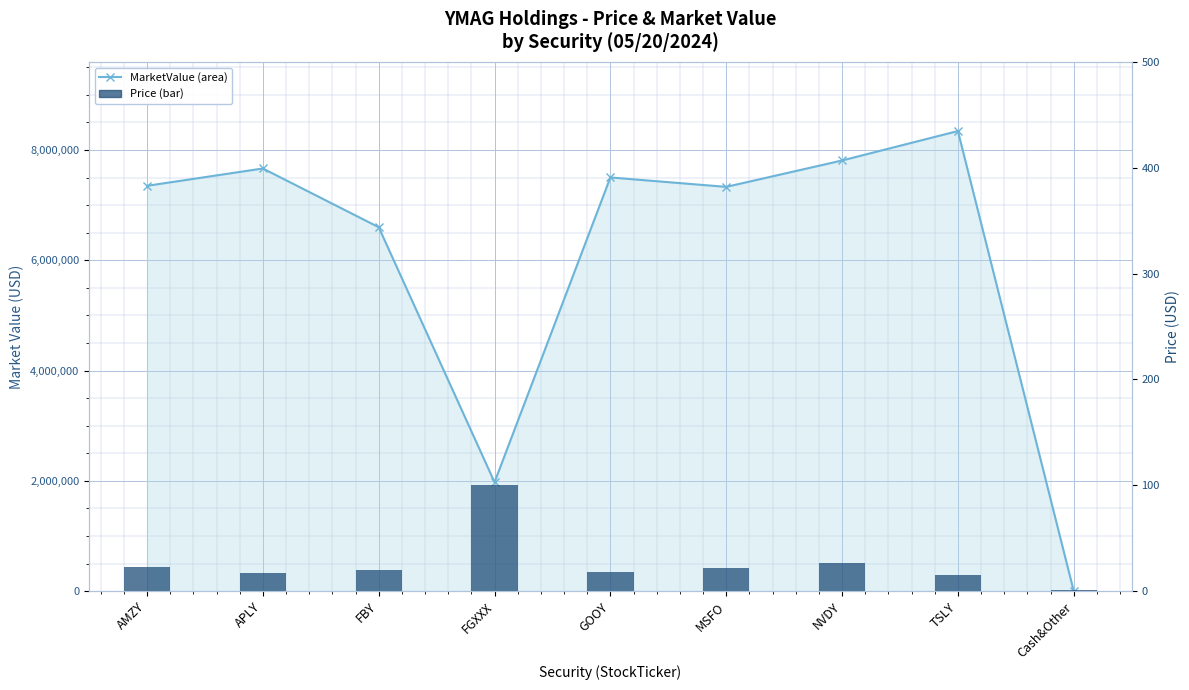

What is the minimum value shown in the chart?

1.0